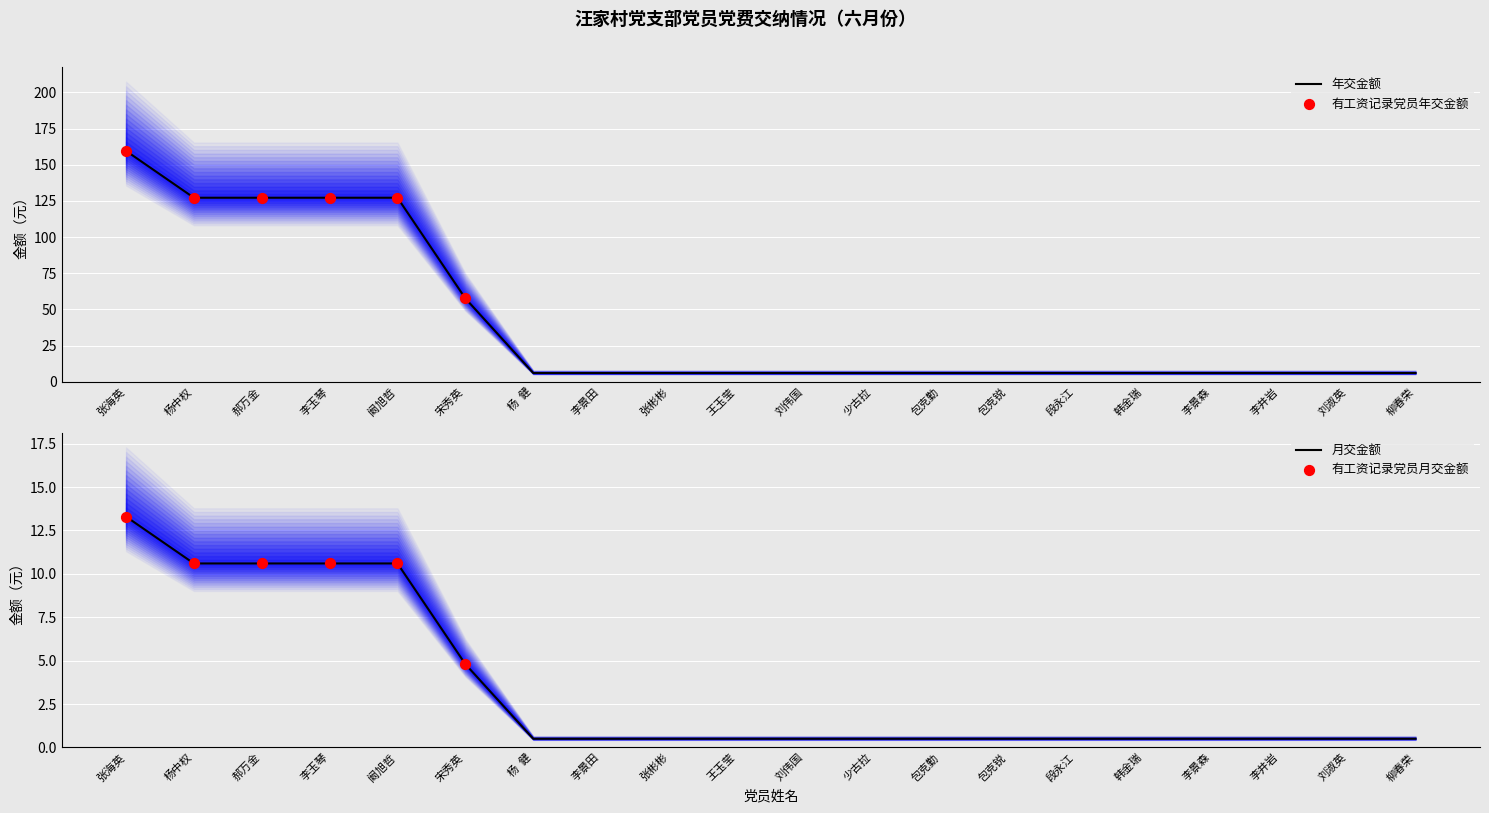

Which series has the largest Y range (max minus min)?

月交金额